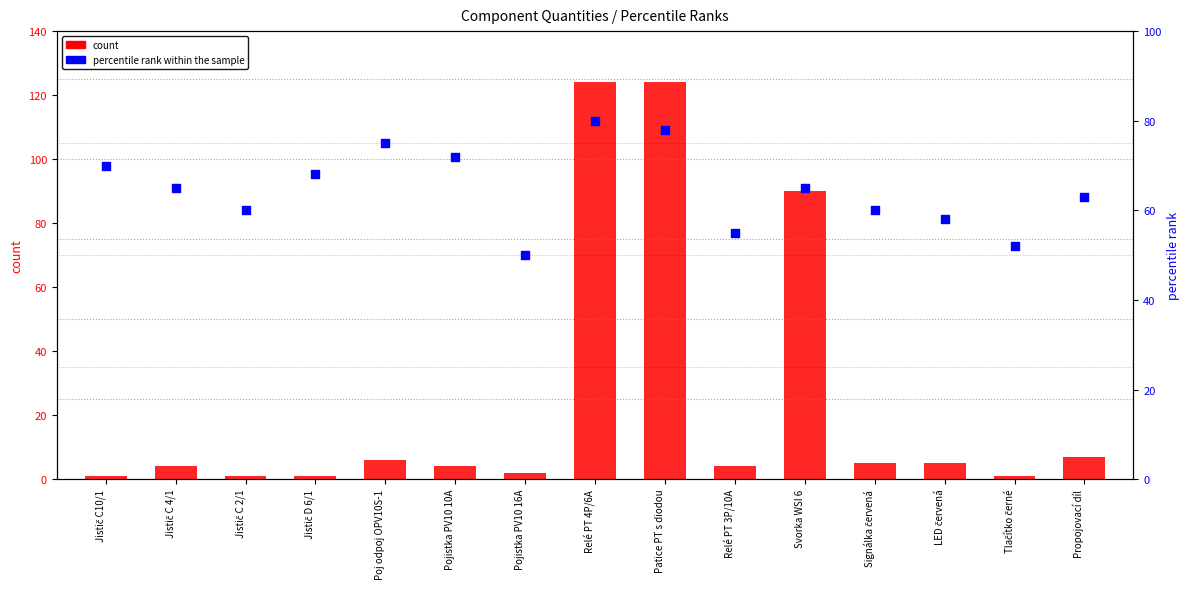

Which series contains the highest Y value?

count